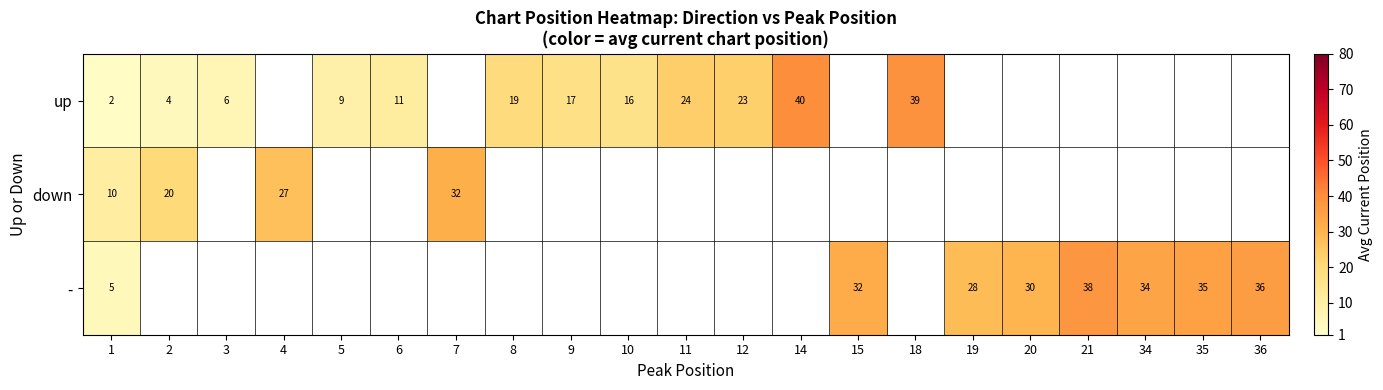

The up series shows 15.5 at 5. True or false?

False